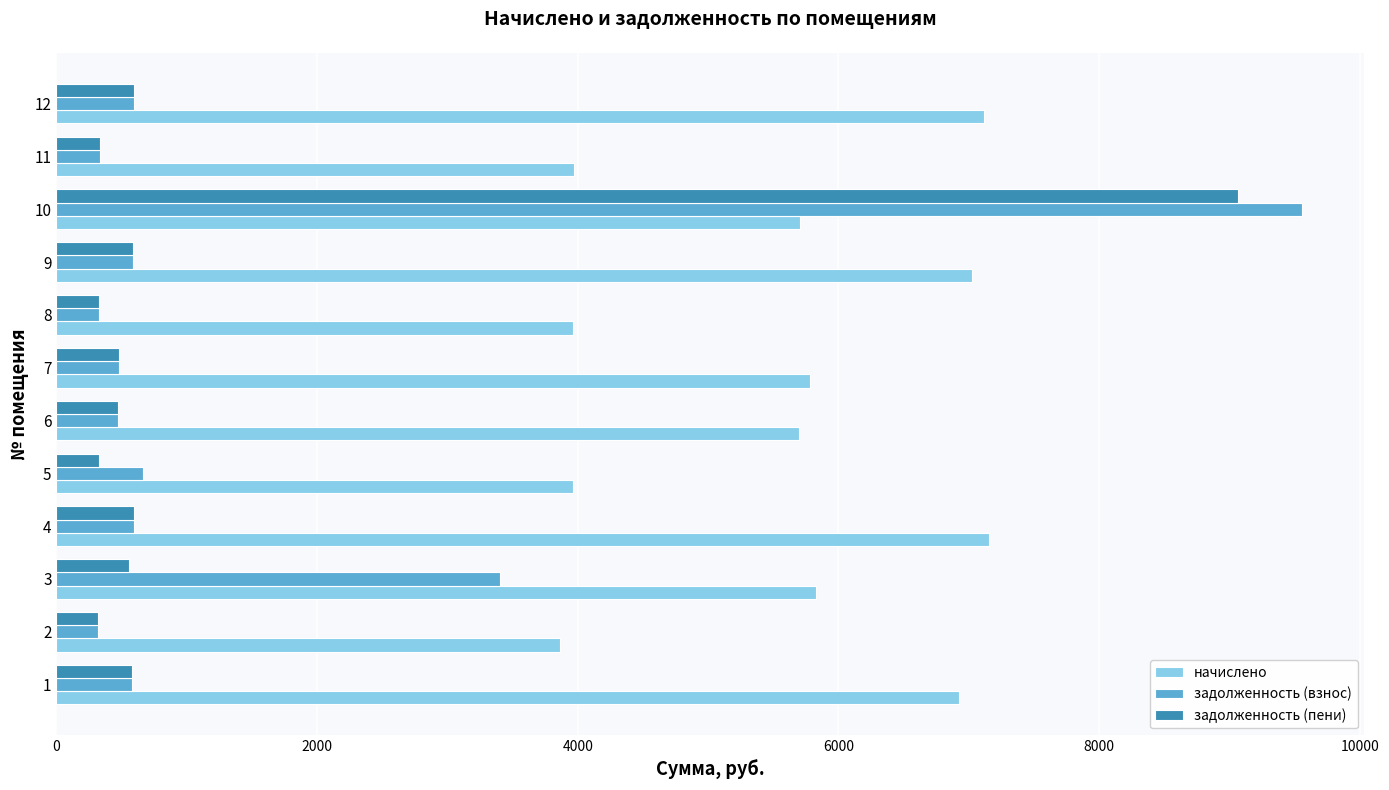

What is the difference between the начислено values at 6 and 12?

1423.6